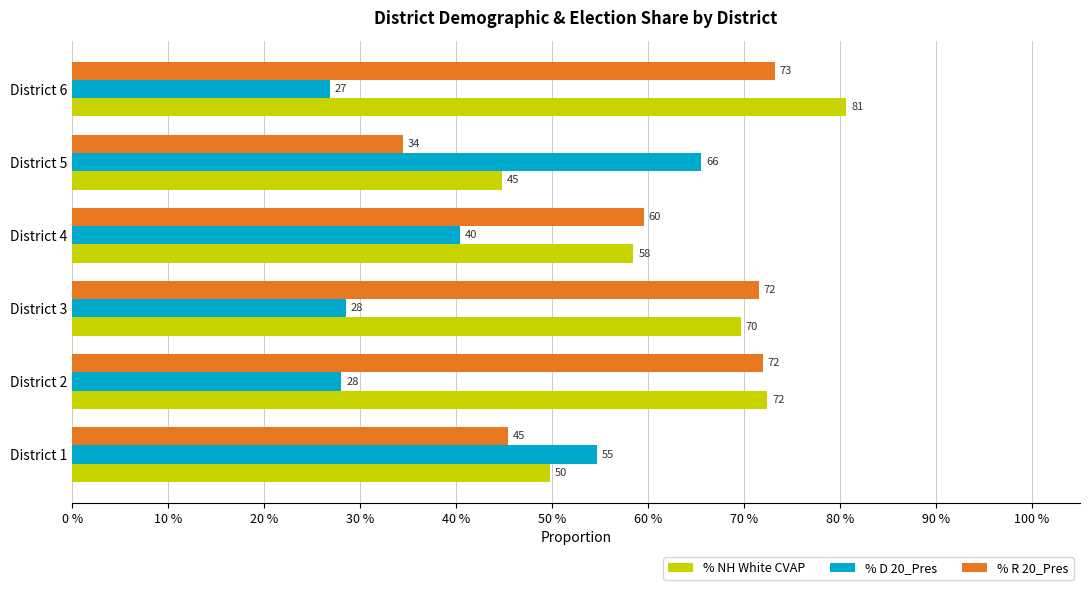

What is the average value of the % R 20_Pres series?

0.6